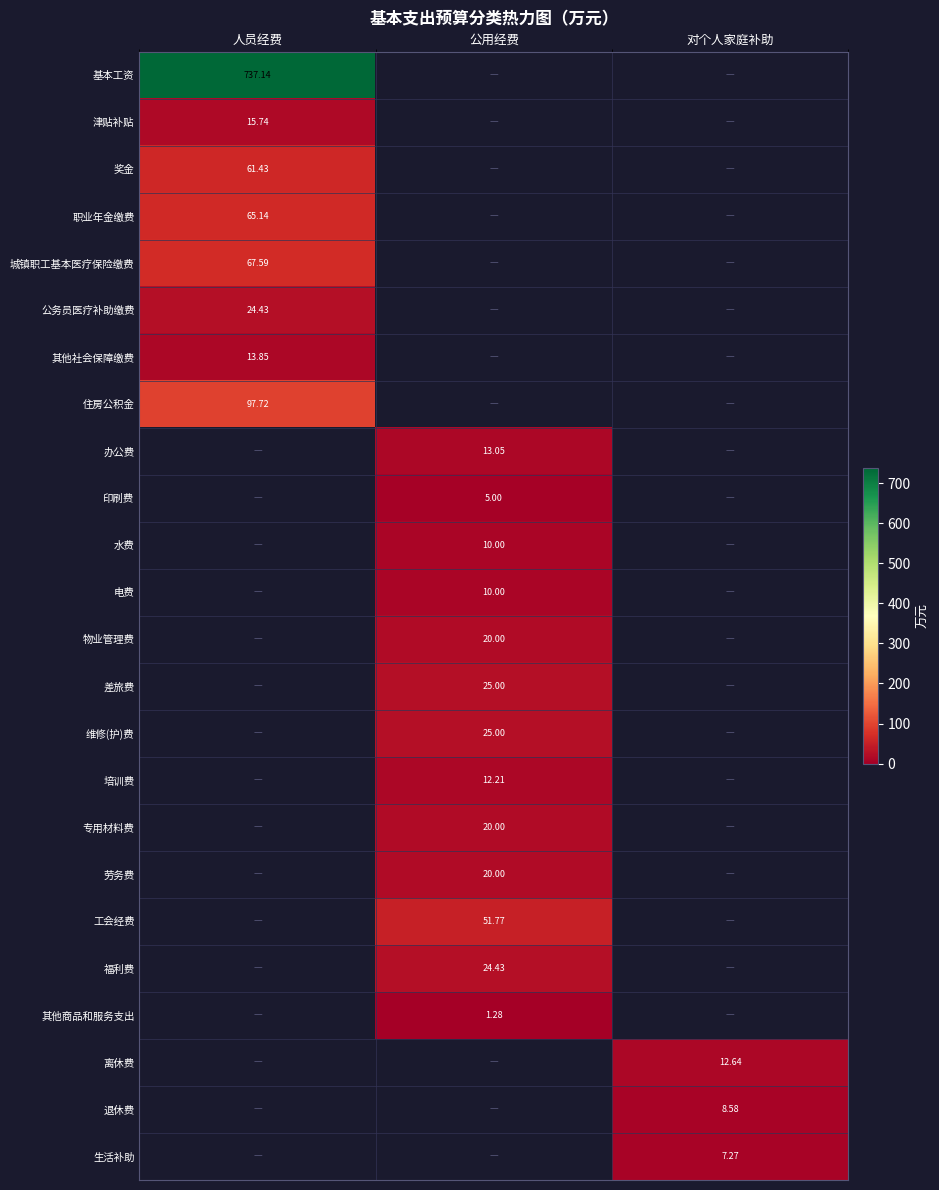

What is the spread (max minus min) of values at 人员经费?

723.3